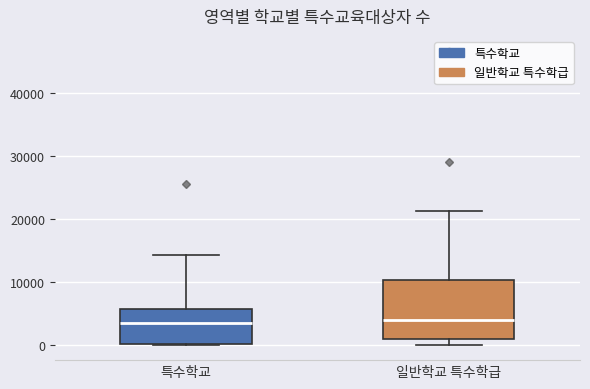

Comparing the boxes themselves (not the whiskers), which one is the tallest?

일반학교 특수학급